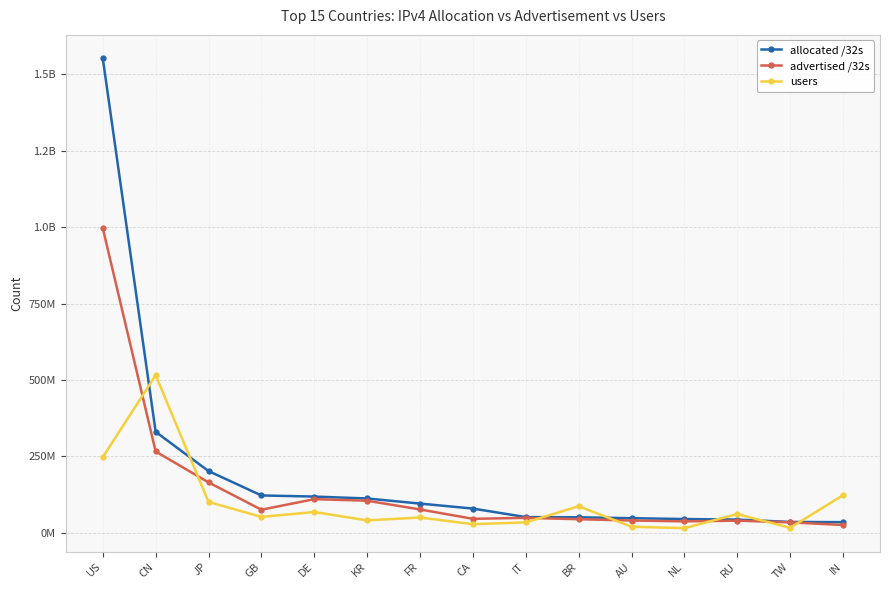

What are all the series names shown in the legend?

allocated /32s, advertised /32s, users